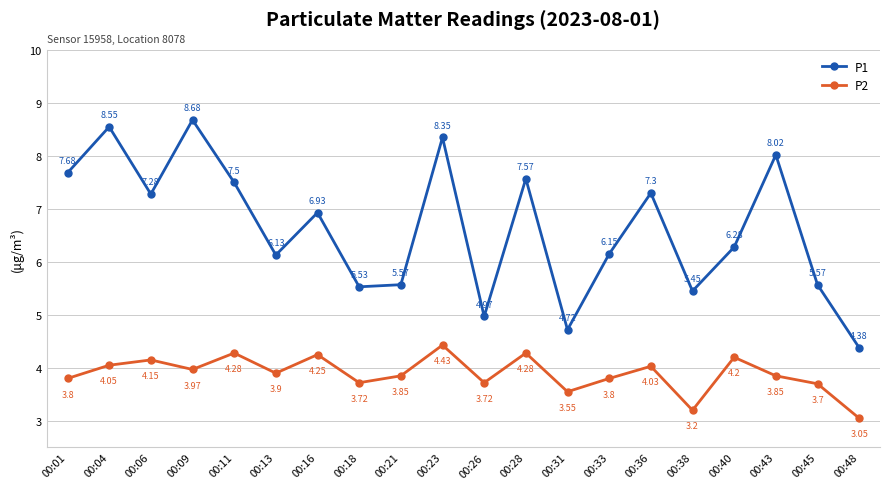

What is the sum of all P1 values?

132.6